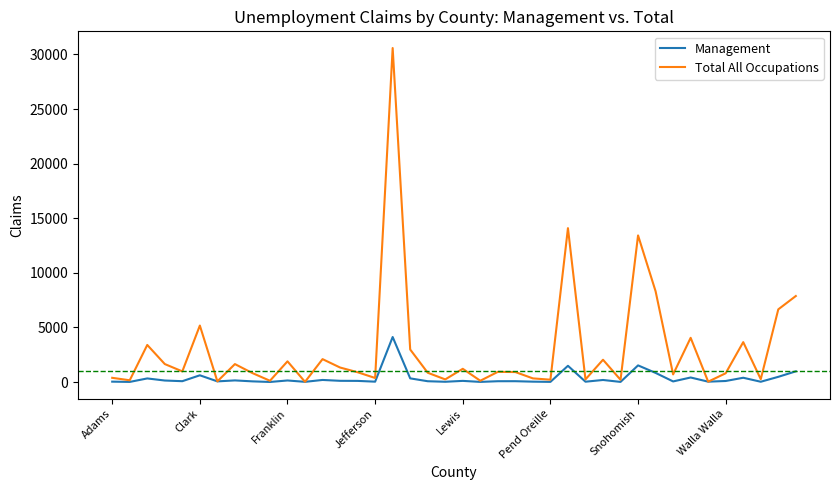

Which series has the largest total across all categories?

Total All Occupations